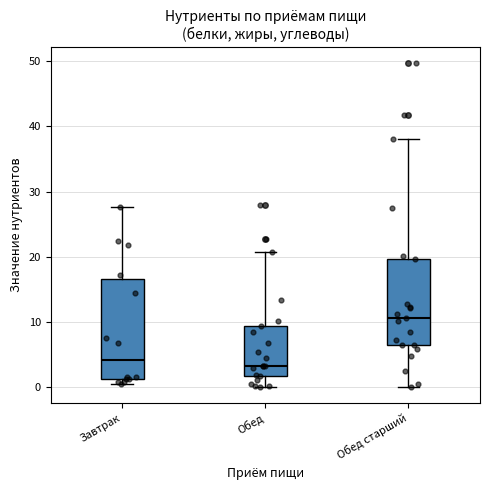

Reading left to right, read every box against the y-axis: the position of its median line, the range the box covers, and the ends of its whiskers. The values are not printed on the chart, so give them approximately, as read against the axis.

Завтрак: median 4, box 1 to 17, whiskers 0 to 28
Обед: median 3, box 2 to 9, whiskers 0 to 21
Обед старший: median 11, box 6 to 20, whiskers 0 to 38